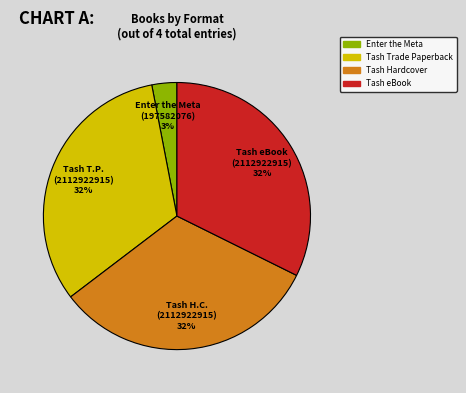

Is the sum of Tash eBook and Tash Hardcover greater than half?

Yes